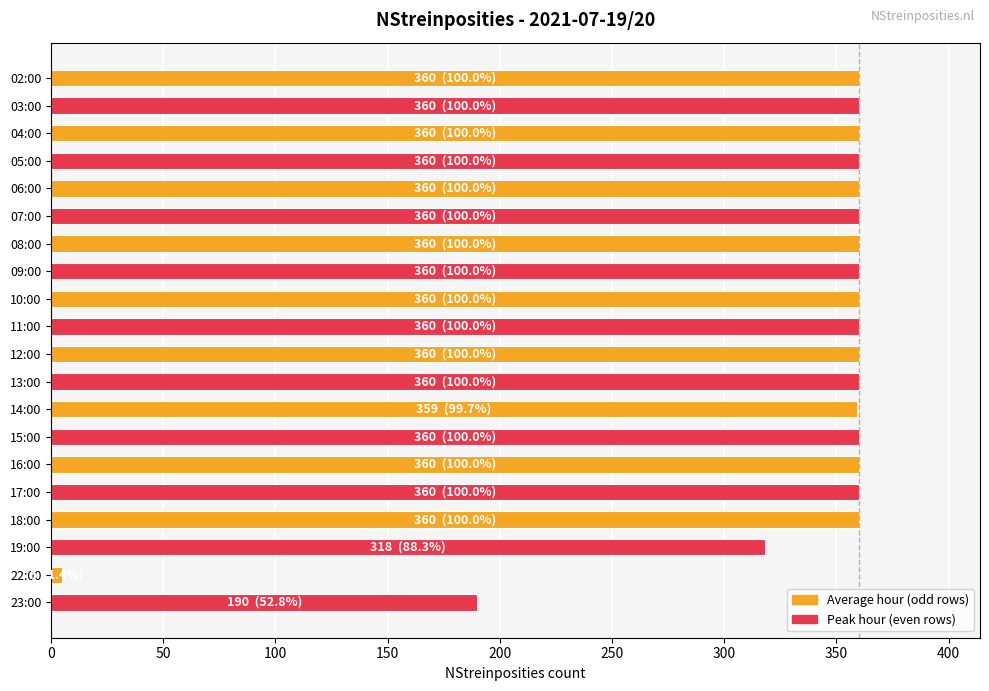

What is the sum of all values?

6632